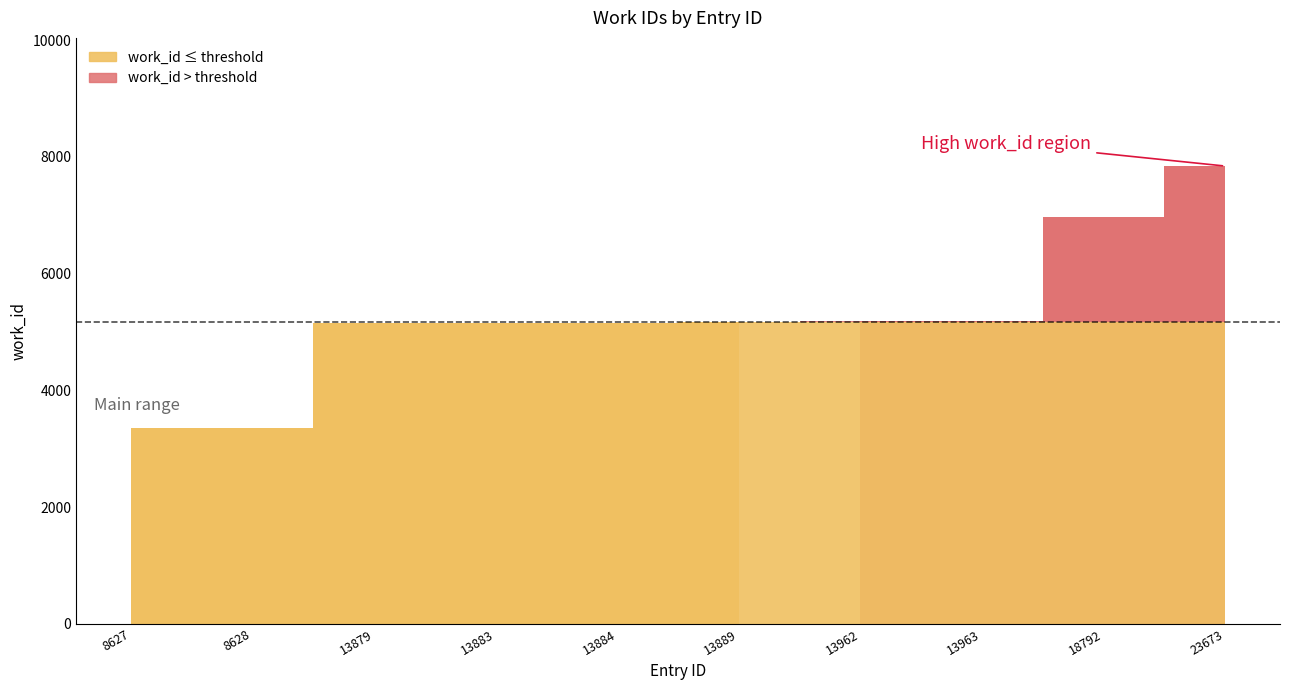

True or false: the data has more than 0 interior local peaks.

False